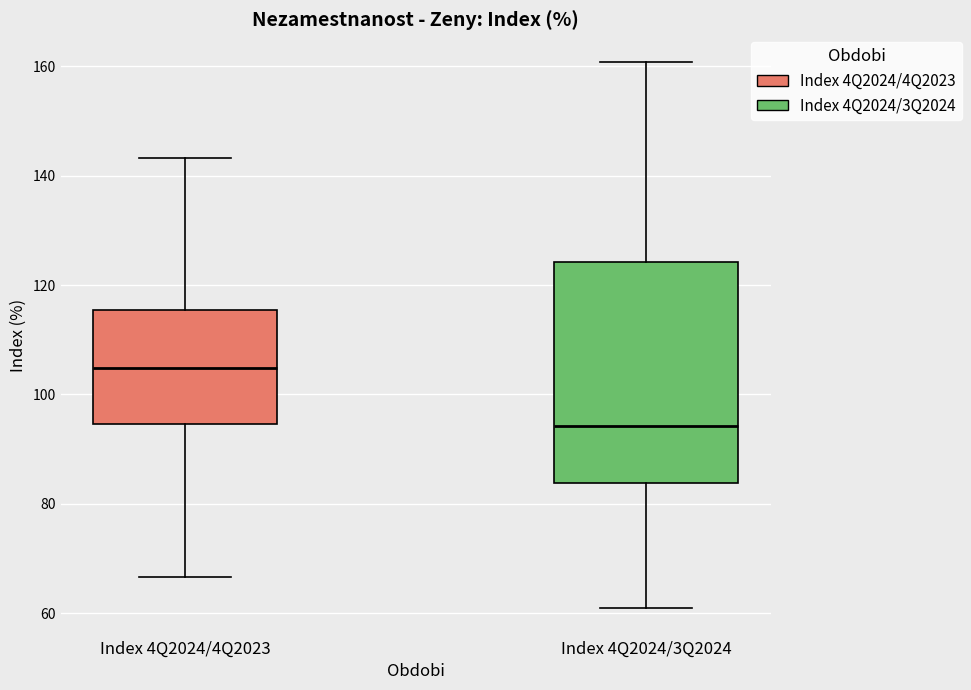

Where does the median line of the box for Index 4Q2024/4Q2023 sit on the y-axis? The values are not printed on the chart, so give them approximately, as read against the axis.

104